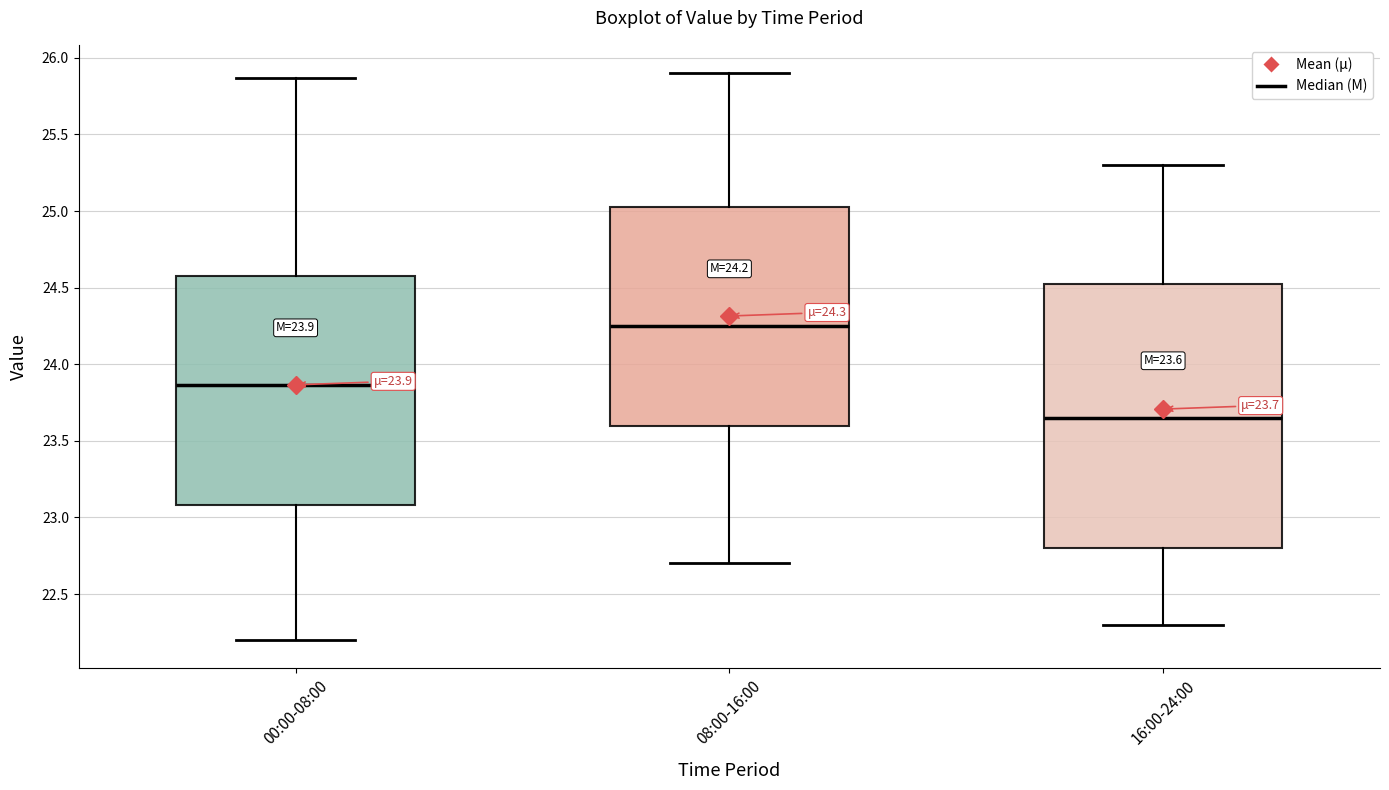

Which box's median line is the lowest?

16:00-24:00